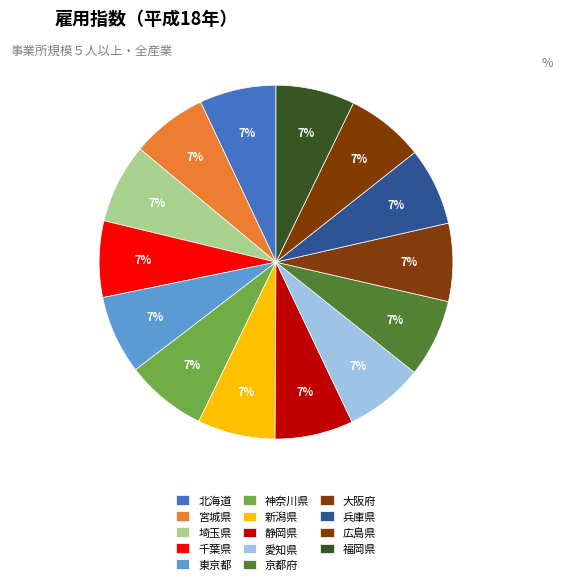

Is the sum of 北海道 and 京都府 greater than half?

No